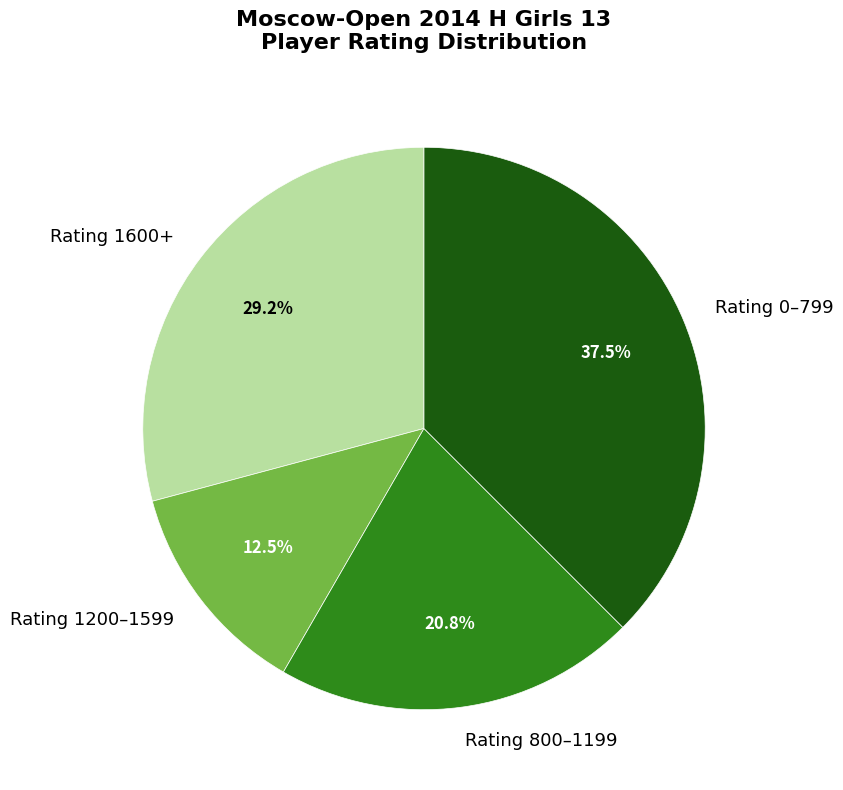

Does any single category account for the majority?

No